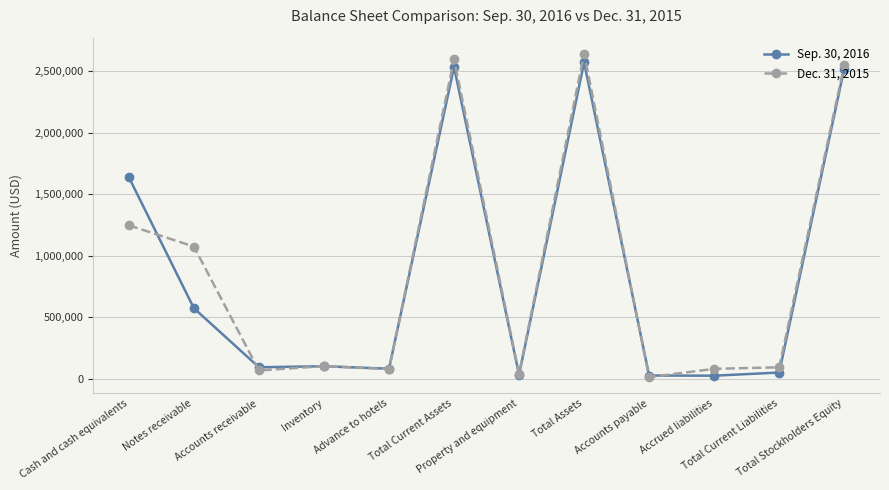

At how many categories does at least one series exceed 834016?

5